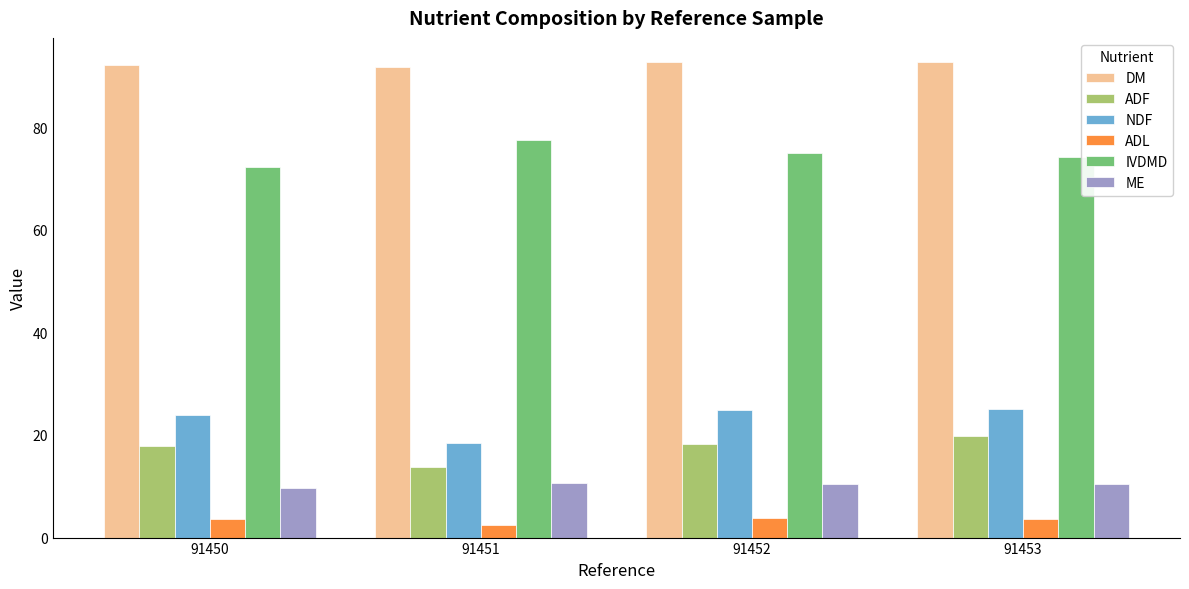

At 91450, list the series in order from smallest to largest.

ADL, ME, ADF, NDF, IVDMD, DM